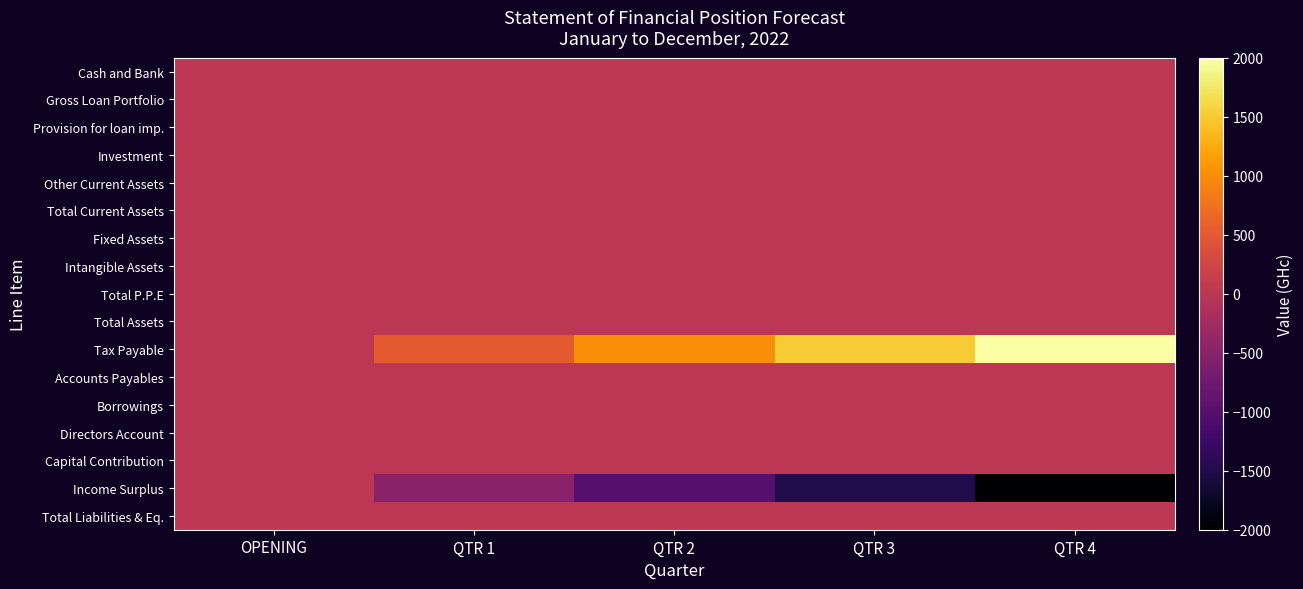

Count the number of data series in this chart.

17